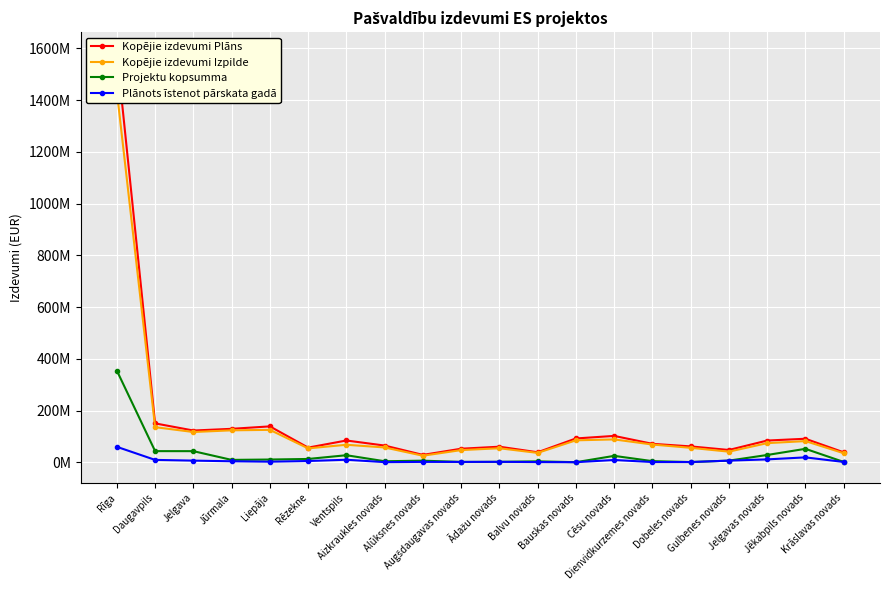

Where is the first local minimum for Projektu kopsumma?

Jūrmala